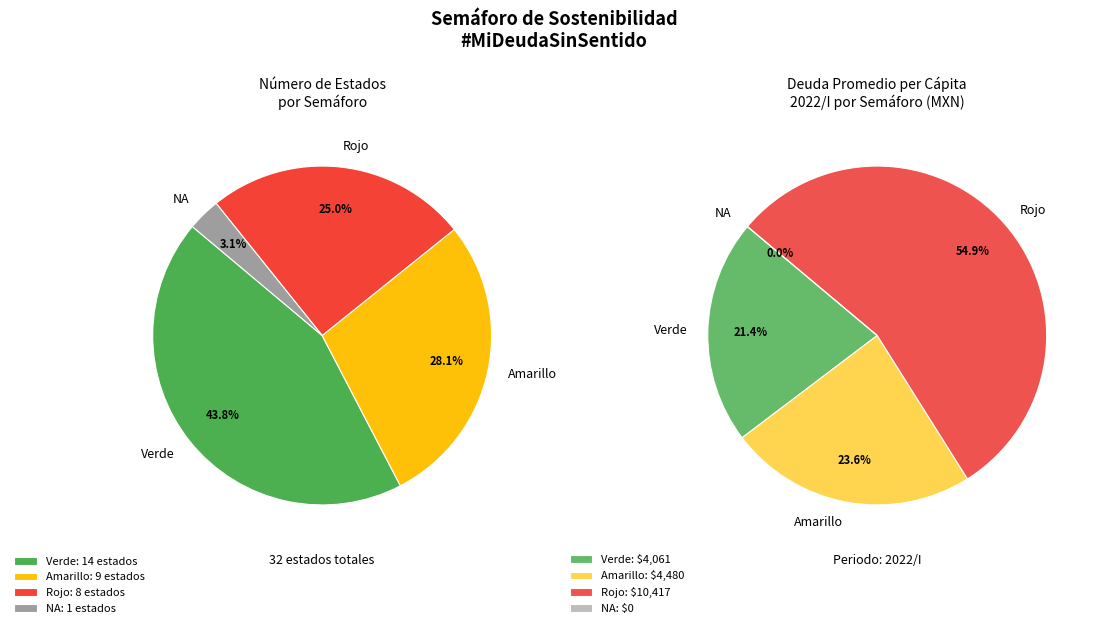

Is it true that Rojo is 12% of the pie?

False